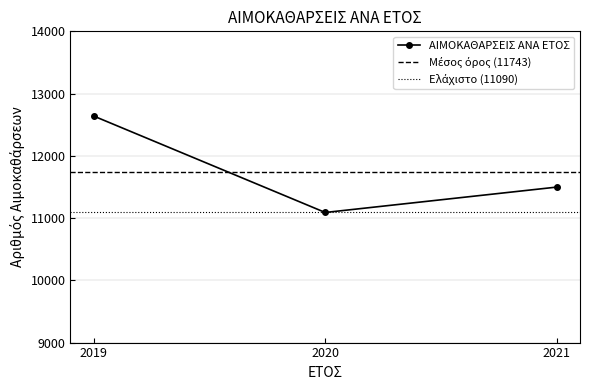

How many data points are less than 11498?

1